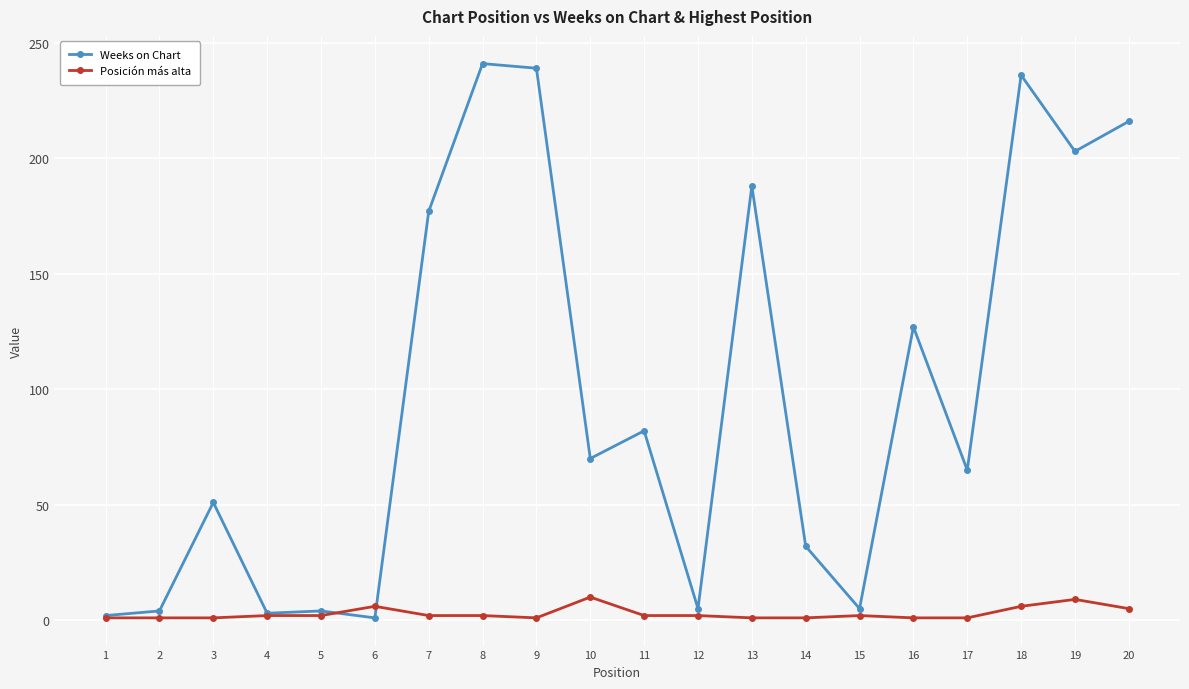

Which series has the largest total across all categories?

Weeks on Chart